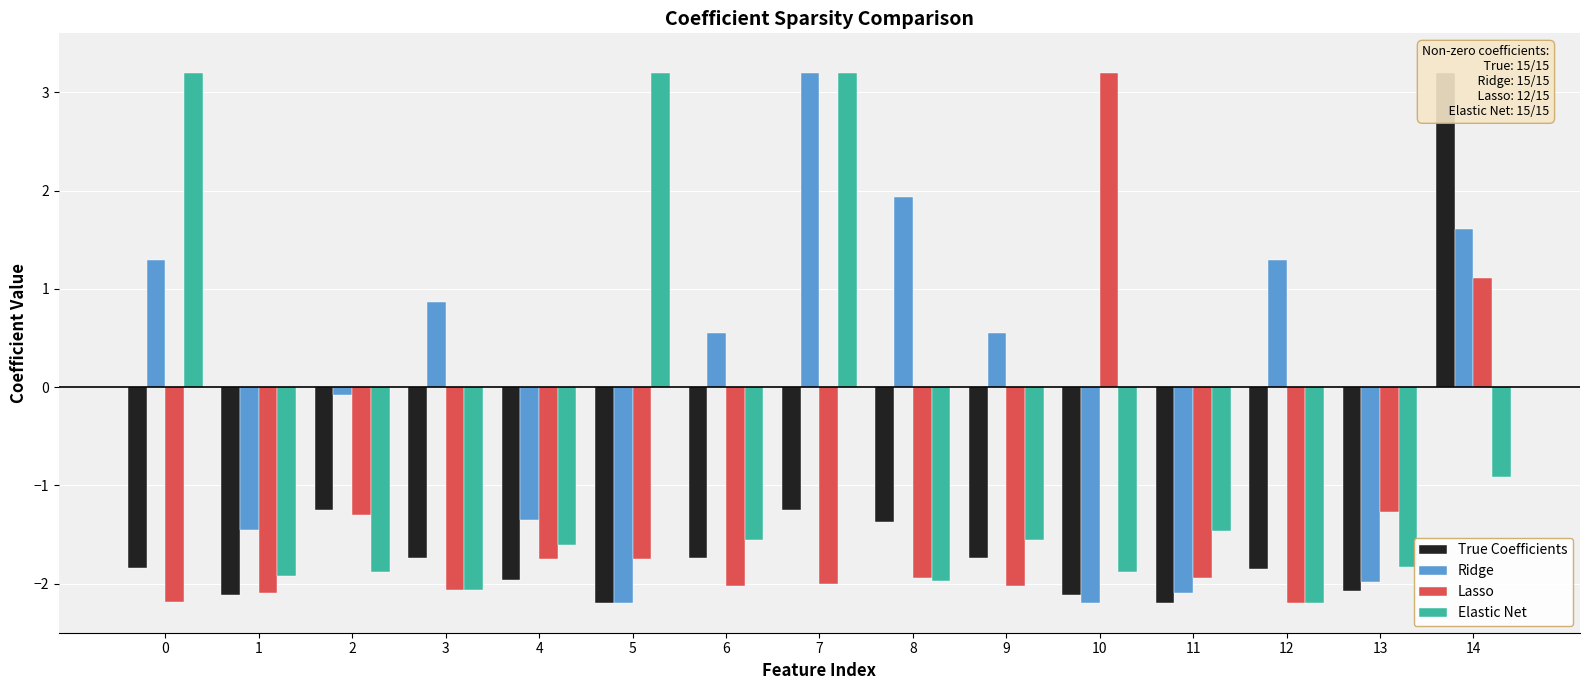

How many values in the Ridge series exceed 0?

8